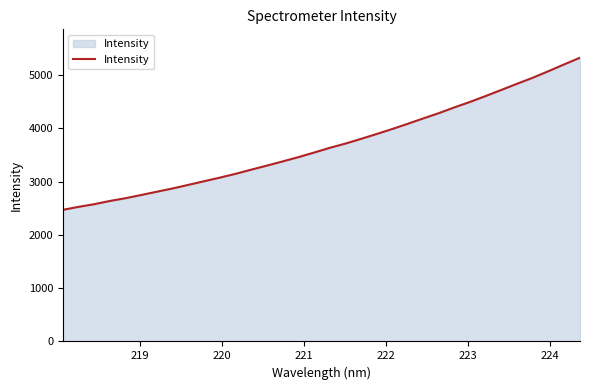

How many series are shown in this chart?

1